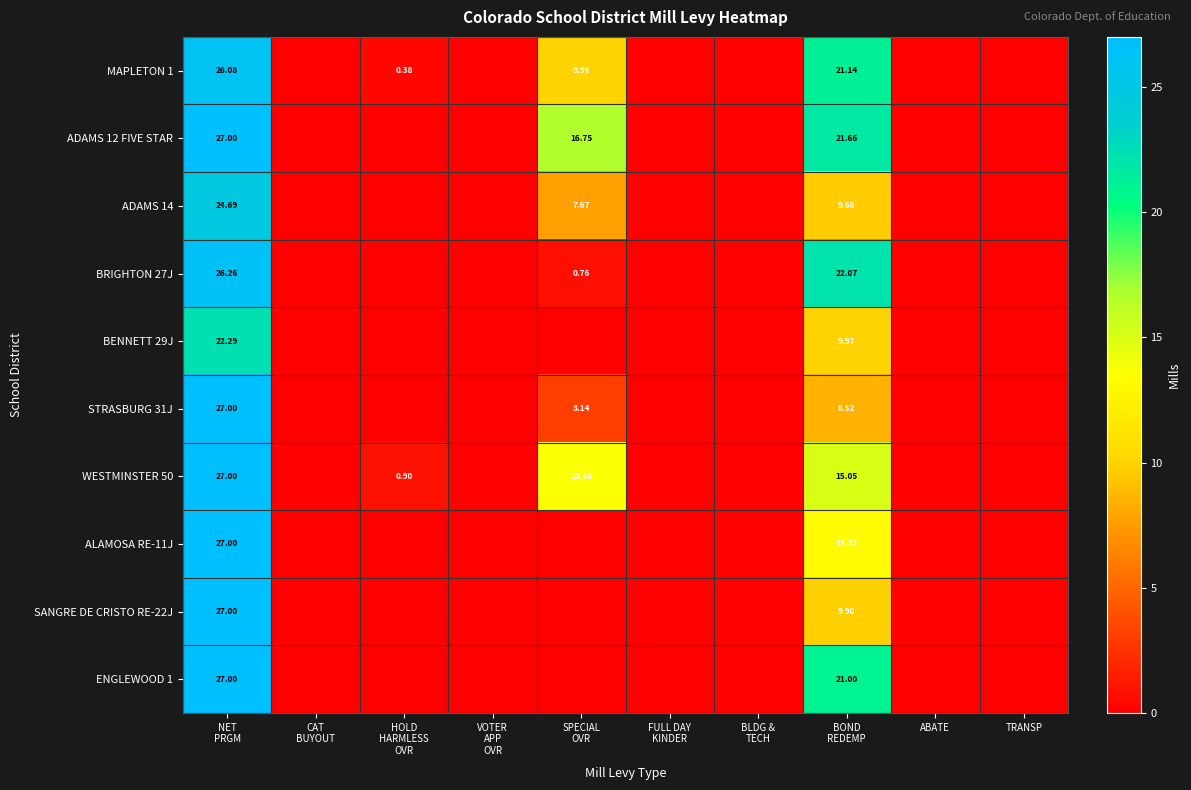

The SANGRE DE CRISTO RE-22J series shows 18.5 at VOTER APP OVR. True or false?

False